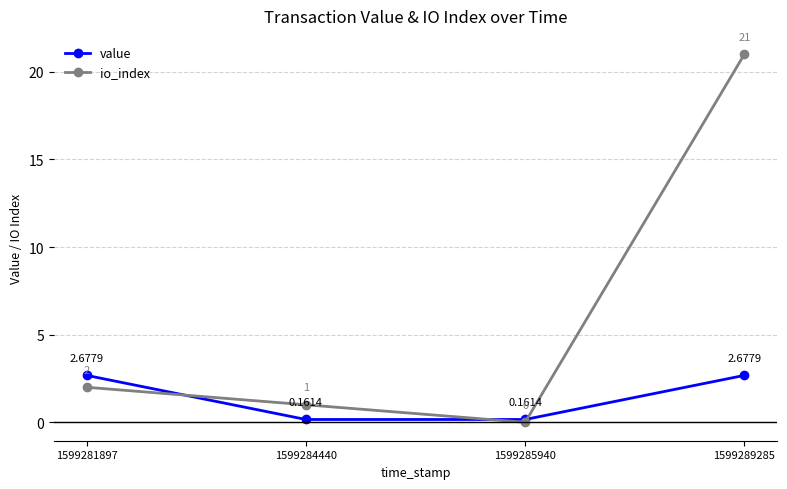

Is the value of value at 1599285940 greater than the value of io_index at 1599289285?

No